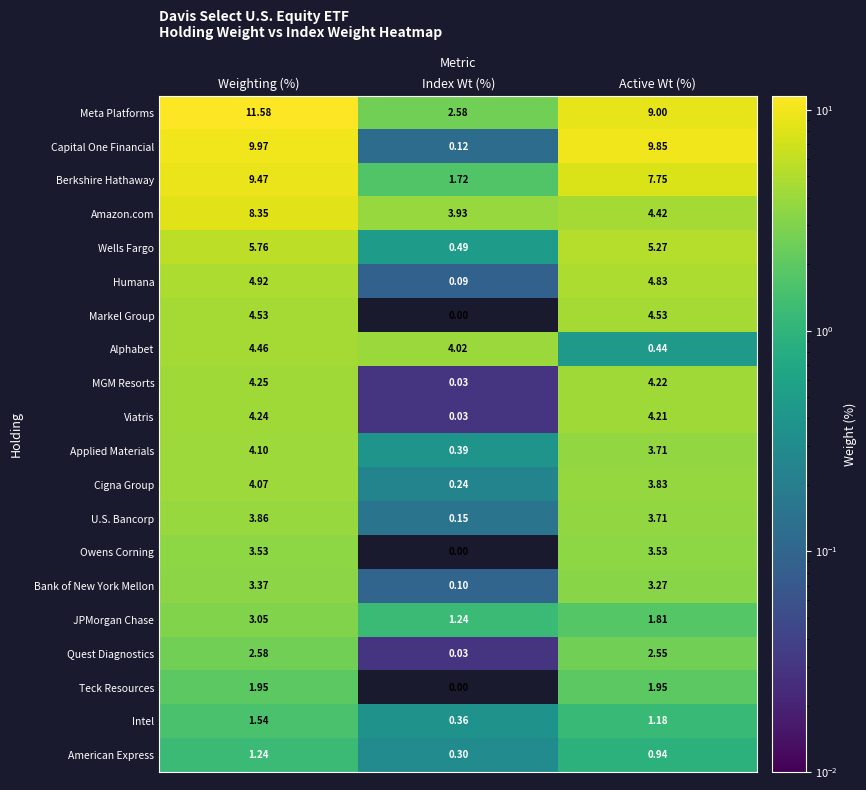

Which series has the widest spread of values?

Capital One Financial